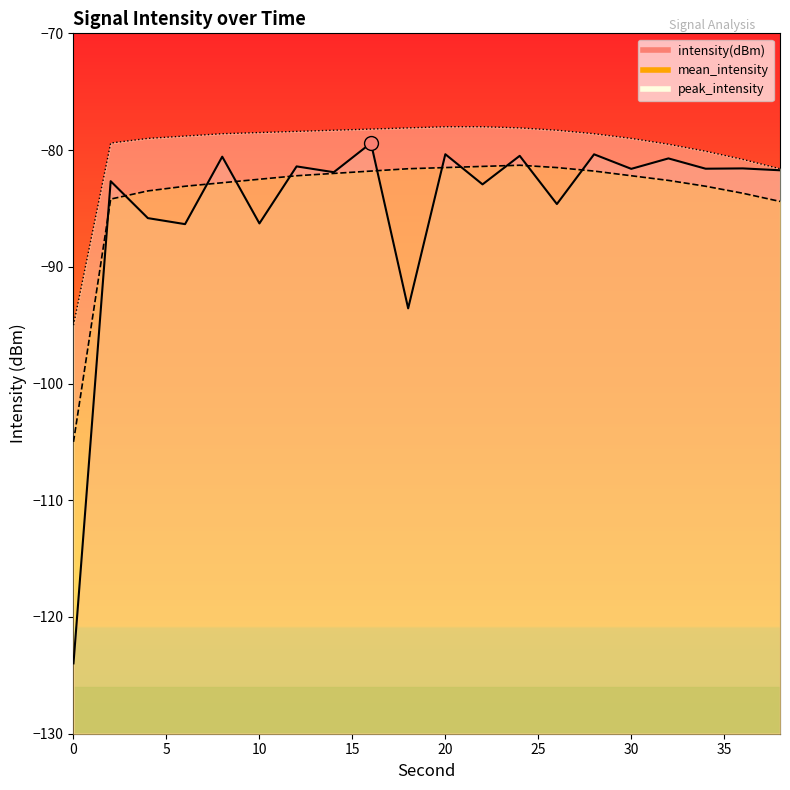

At which label is peak_intensity closest to -86?

38